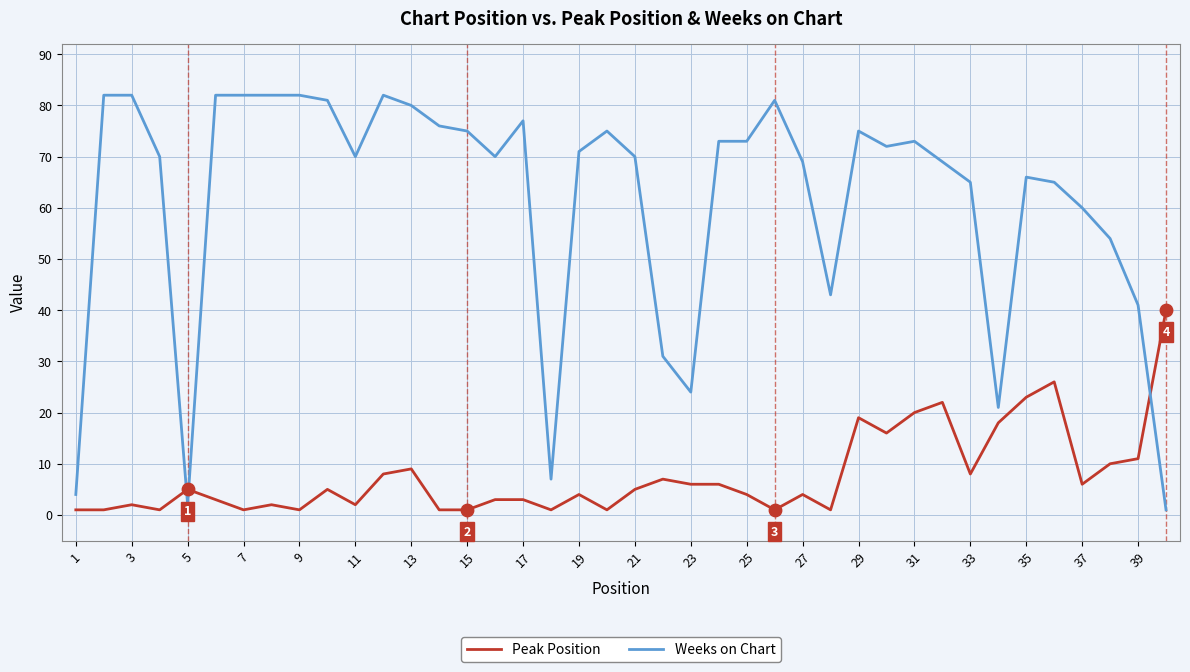

Which series has the widest spread of values?

Weeks on Chart